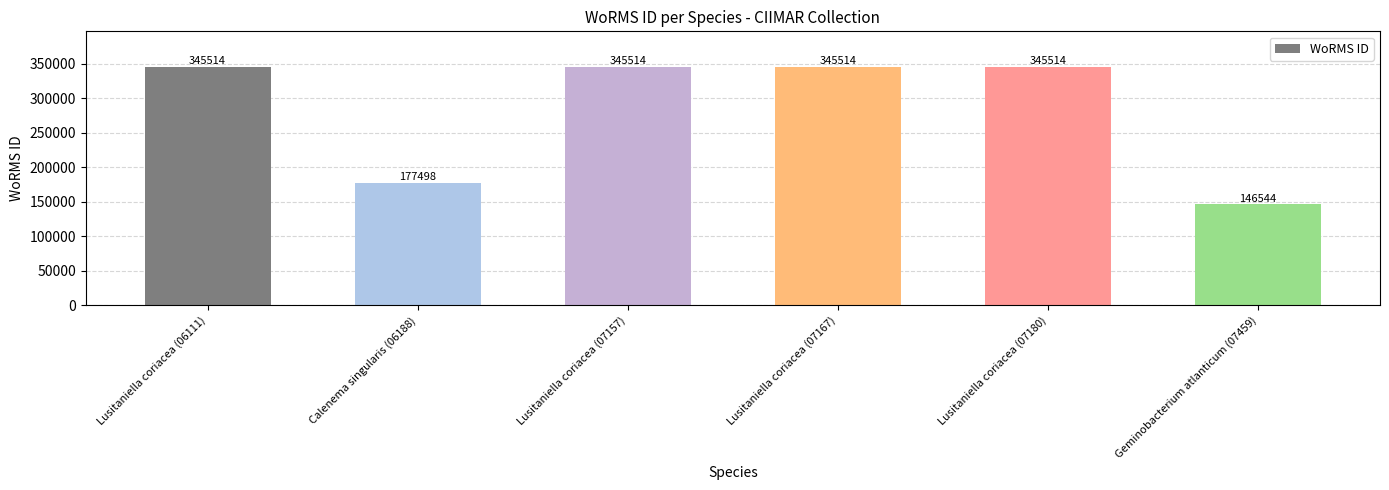

What is the label of the 5th bar from the right?

Calenema singularis (06188)